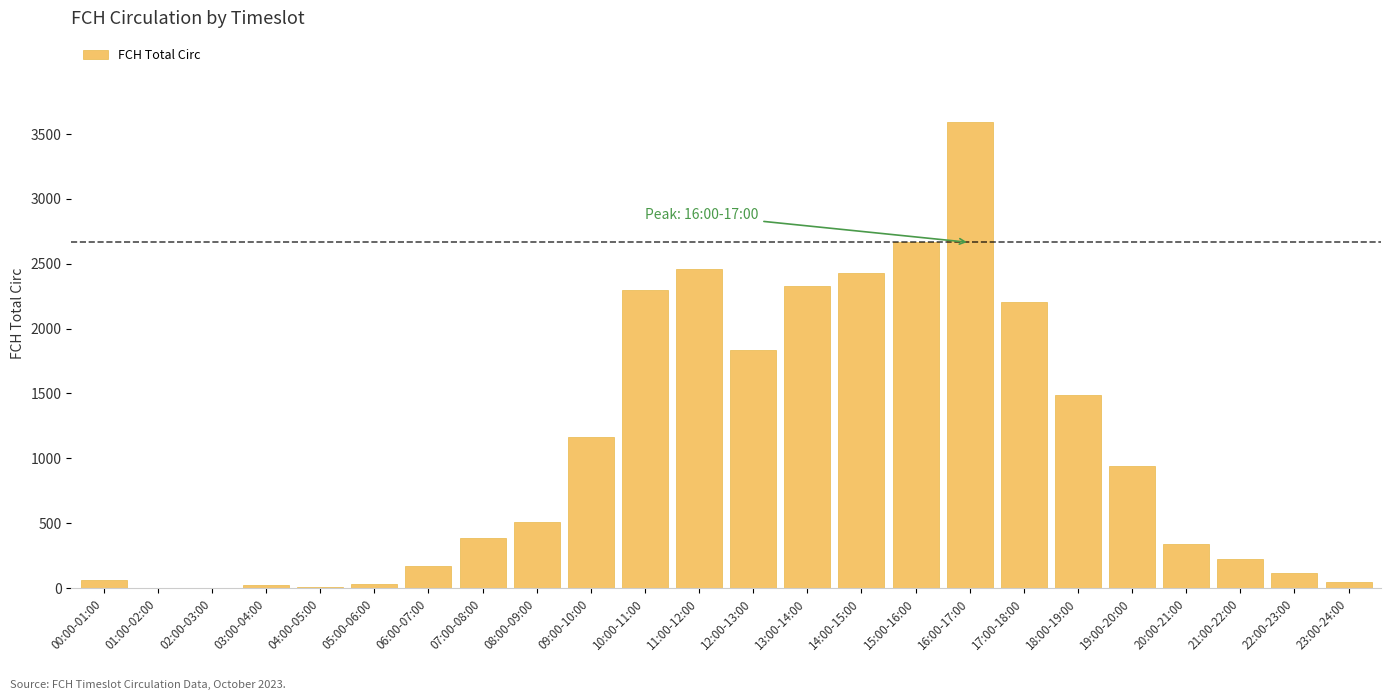

The value at 17:00-18:00 is 3058. True or false?

False